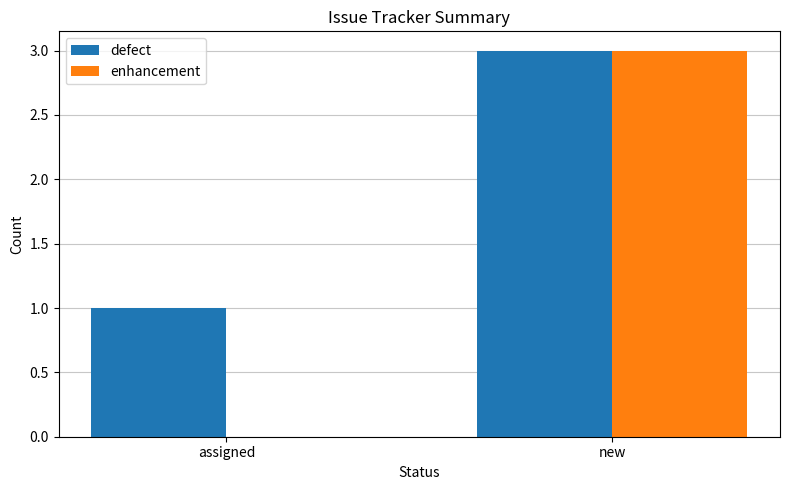

What is the sum of all enhancement values?

3